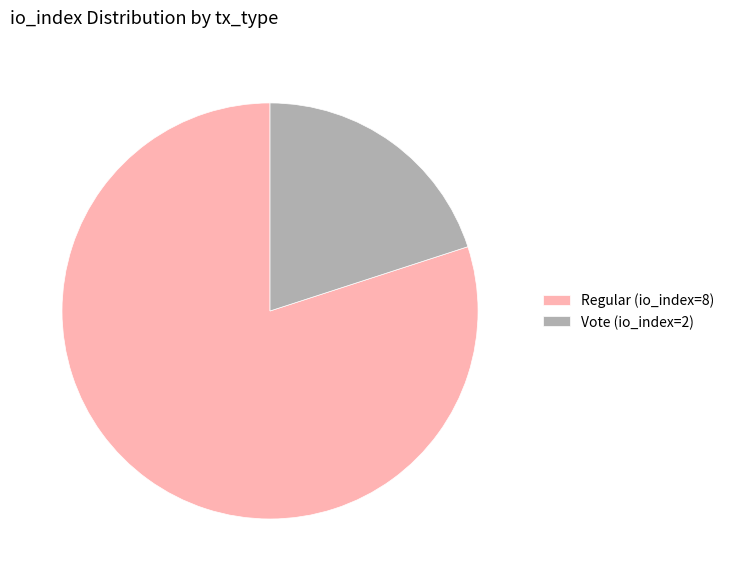

The Regular (io_index=8) slice represents 80% of the pie. True or false?

True